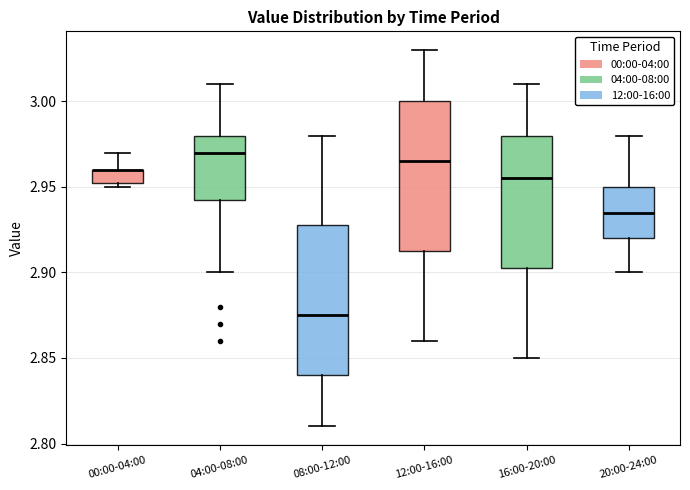

Where is the upper edge of the box for 04:00-08:00 on the y-axis? The values are not printed on the chart, so give them approximately, as read against the axis.

2.980